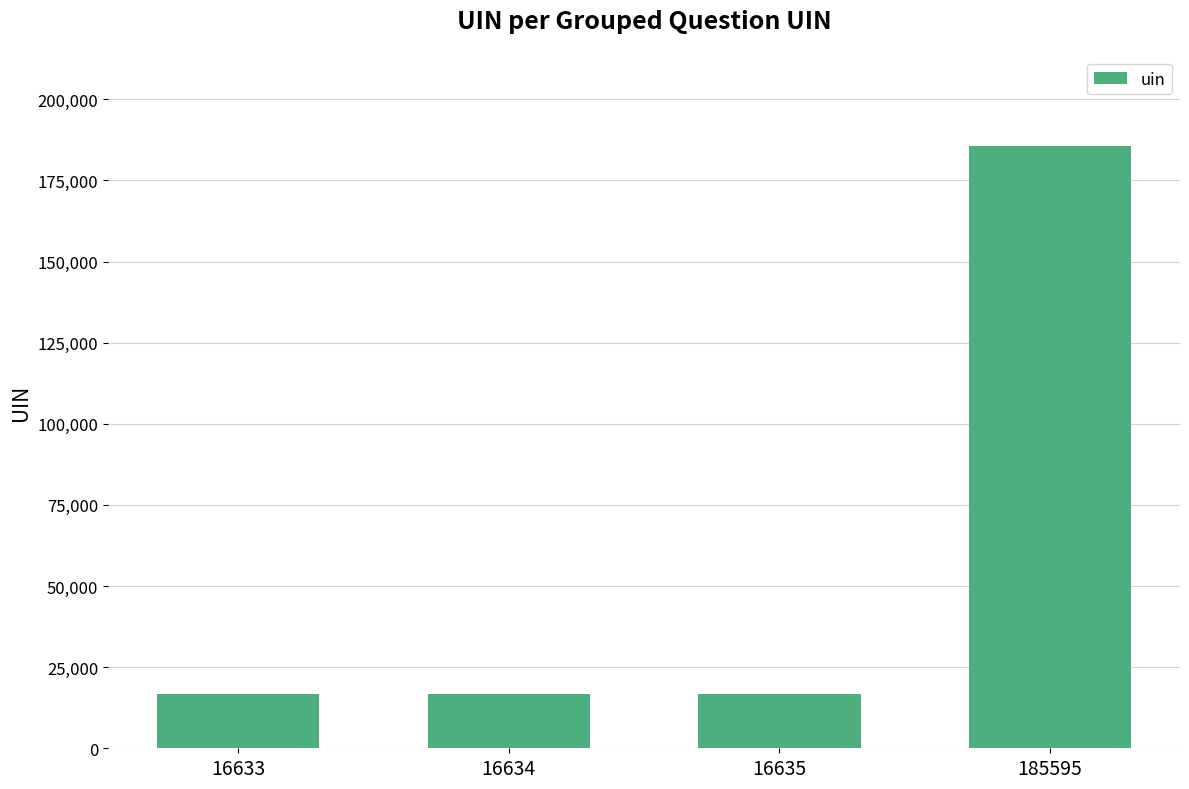

What is the sum of all values?

235497